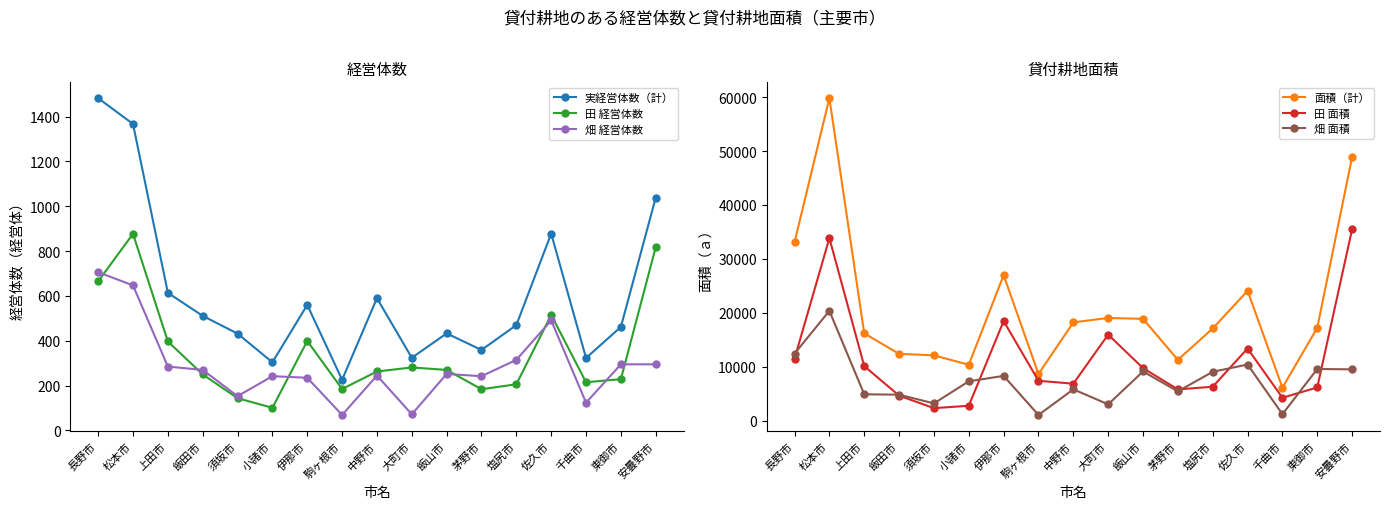

At which category is the sum across all series the highest?

松本市